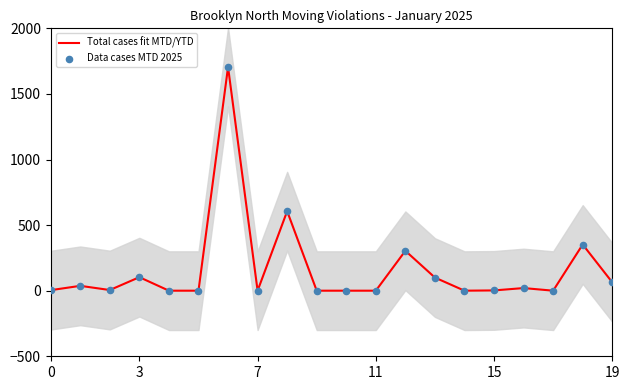

Which series contains the highest Y value?

Total cases fit MTD/YTD